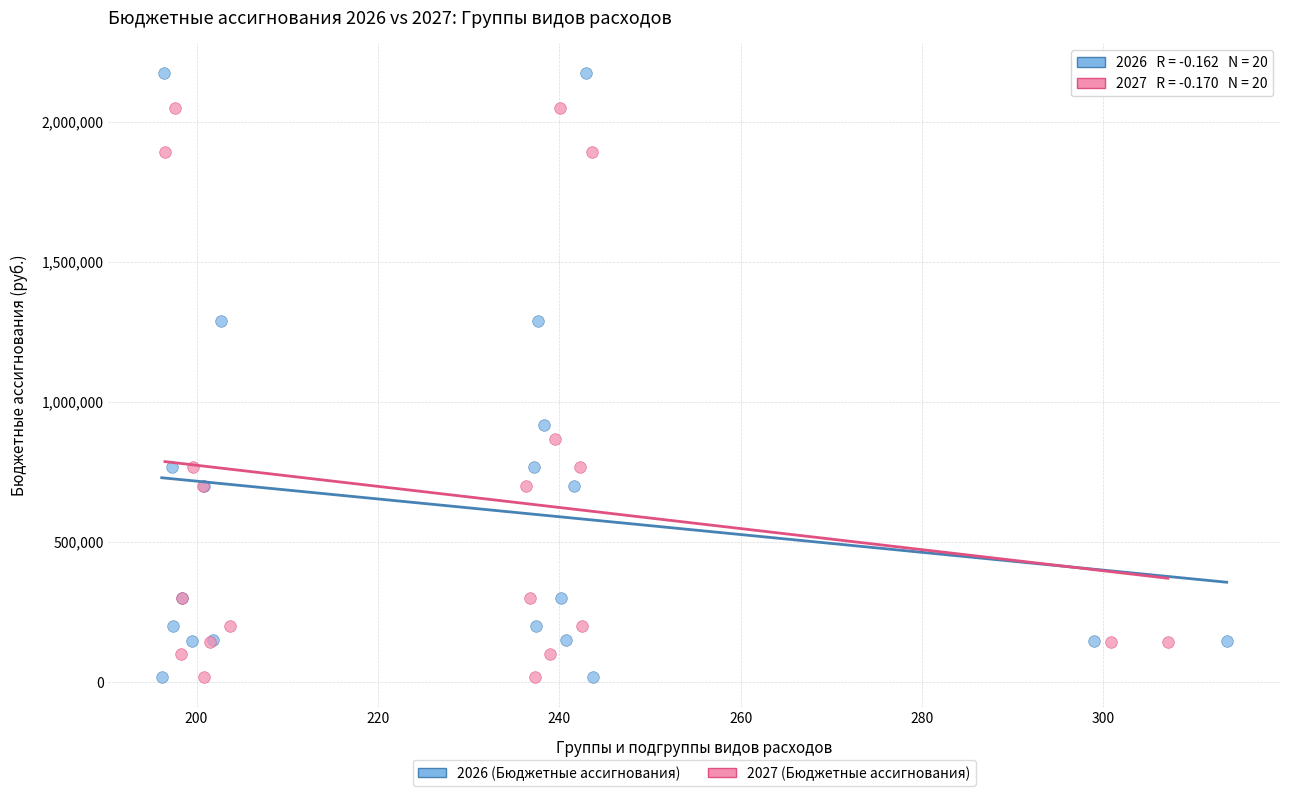

What are all the series names shown in the legend?

2026 (Бюджетные ассигнования), 2027 (Бюджетные ассигнования)